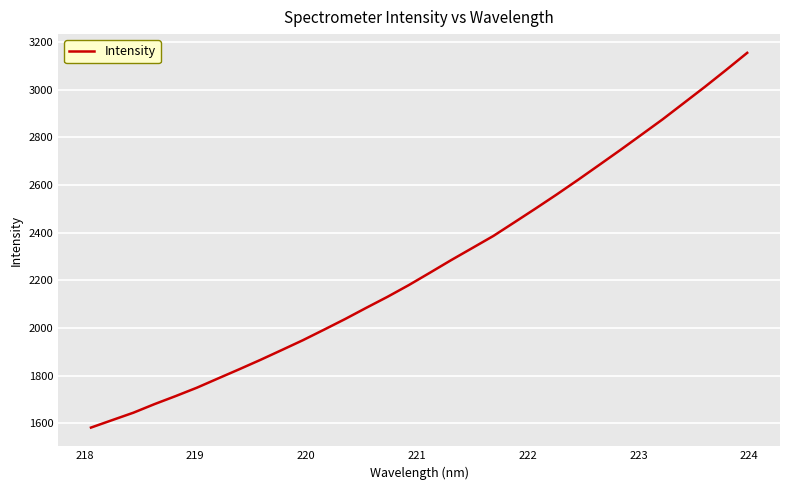

What is the maximum value shown in the chart?

3154.3